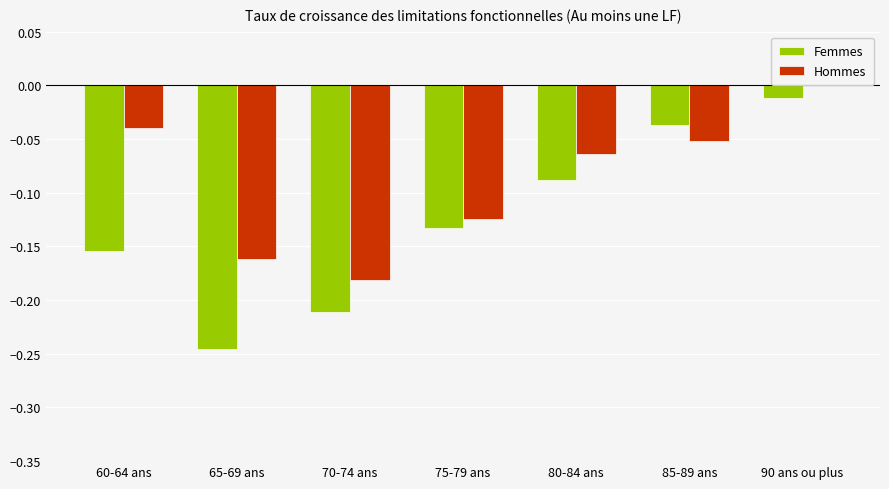

Reading left to right, list all the values displayed in this chart.

Femmes: -0.2	-0.2	-0.2	-0.1	-0.1	-0.0	-0.0
Hommes: -0.0	-0.2	-0.2	-0.1	-0.1	-0.1	0.0